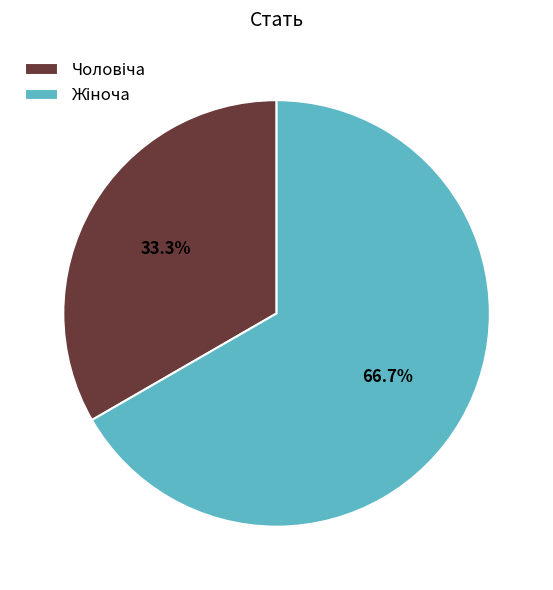

What is the smallest slice in the pie chart?

Чоловіча